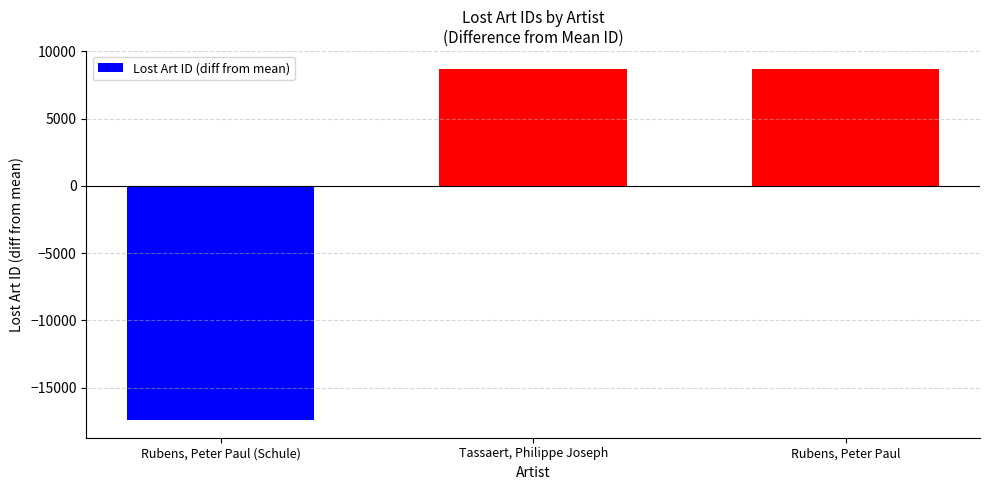

What is the label of the 3rd bar from the left?

Rubens, Peter Paul